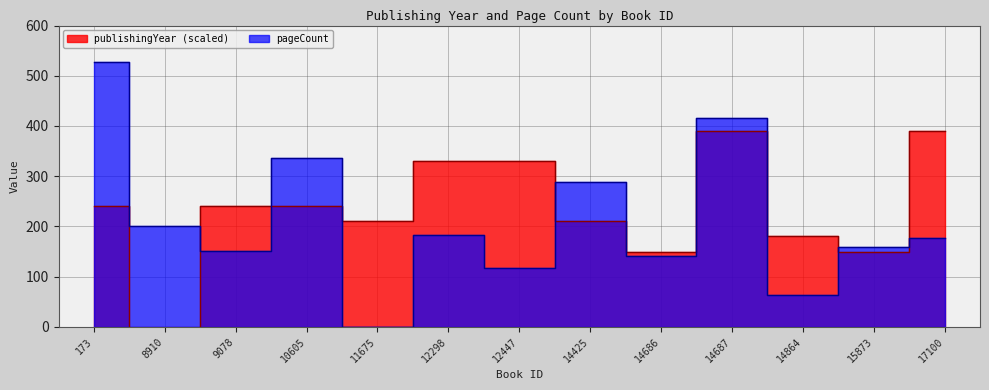

Where does the pageCount series first go above 176?

173